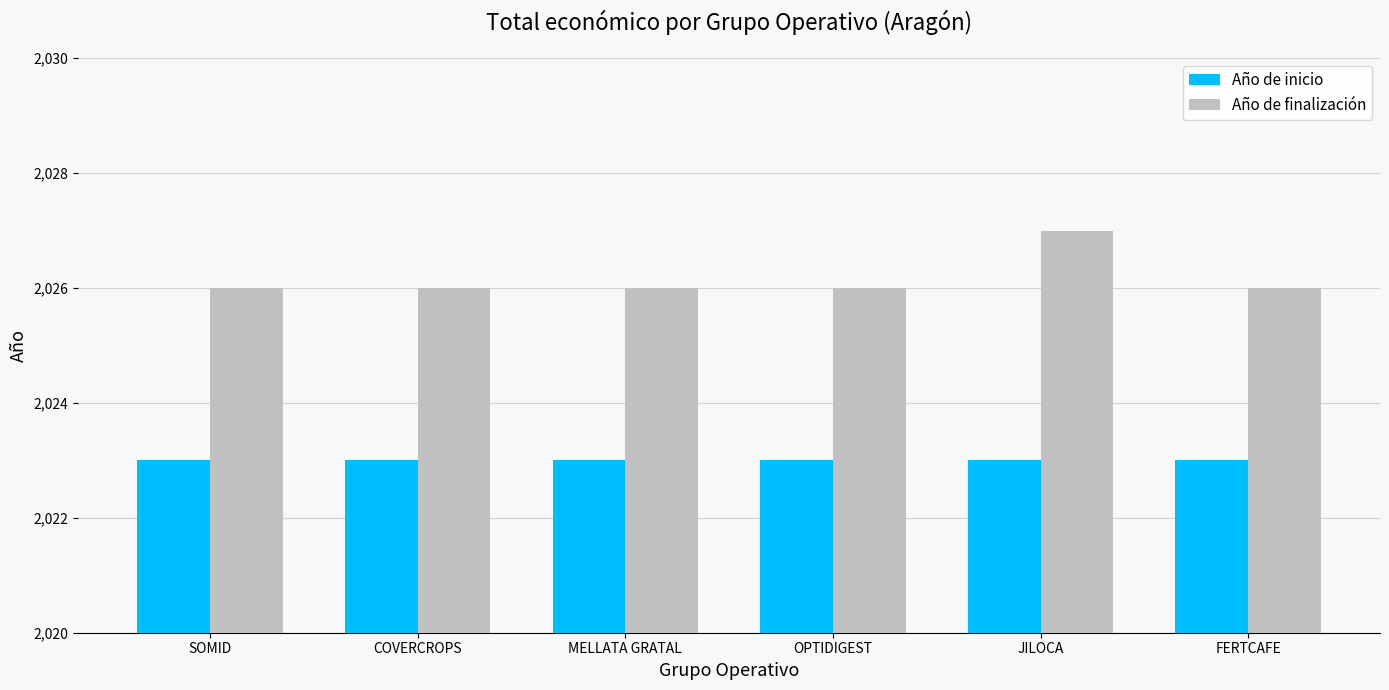

What are all the series names shown in the legend?

Año de inicio, Año de finalización